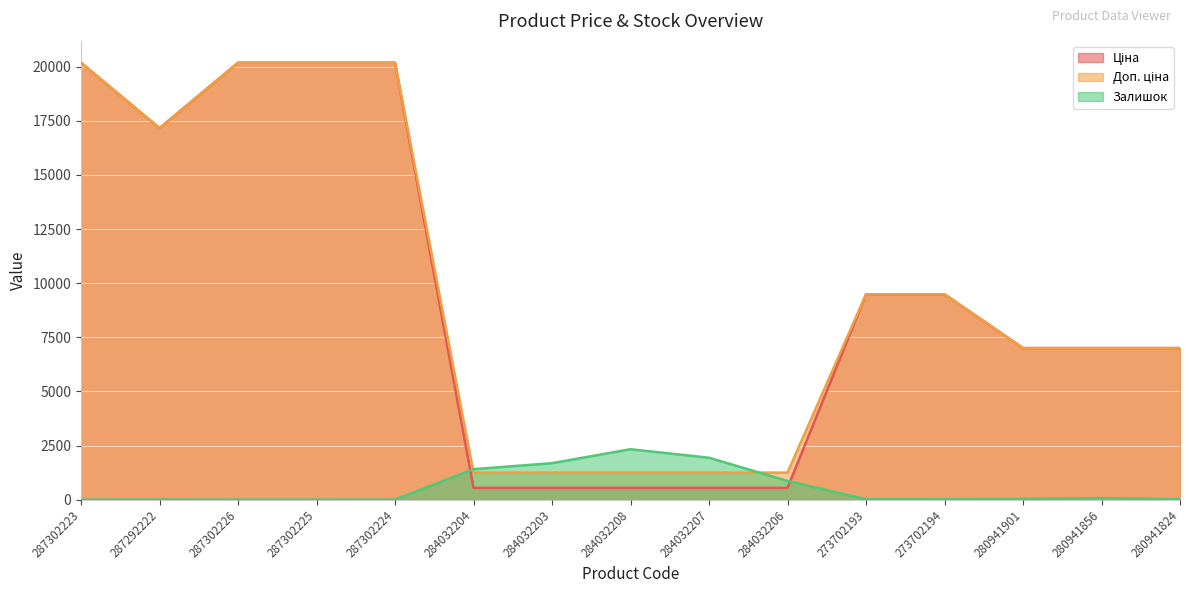

Which label corresponds to the smallest value in the chart?

287302226